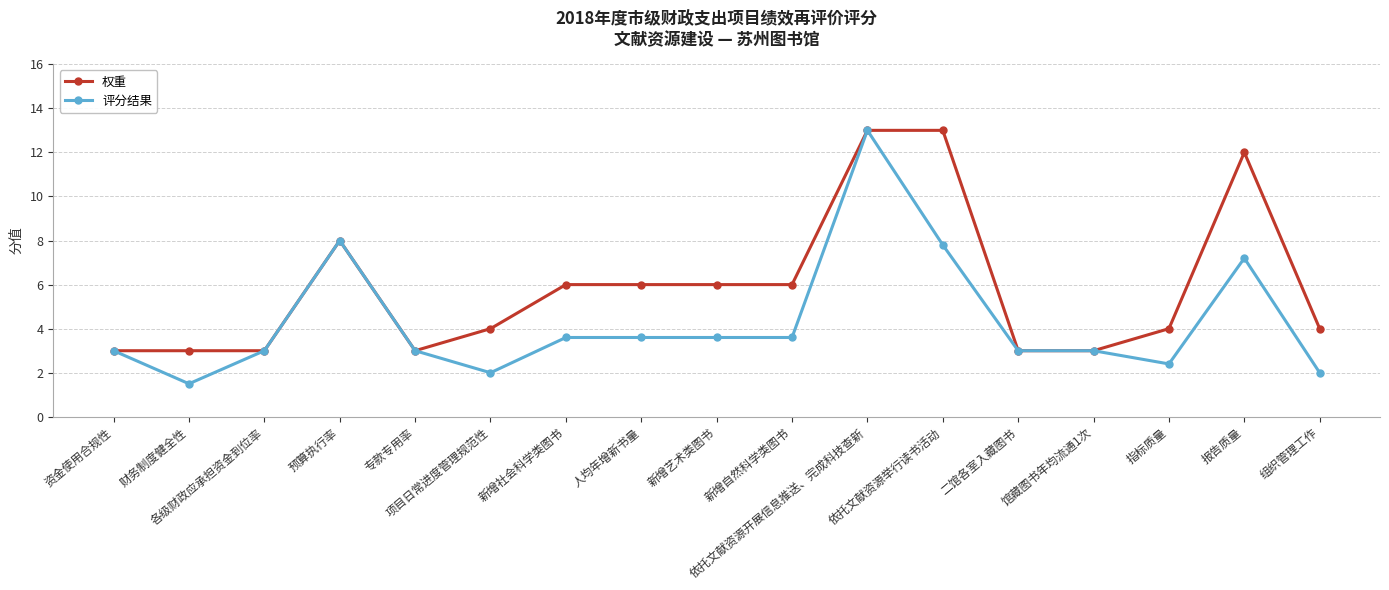

How many categories are shown in the chart?

17